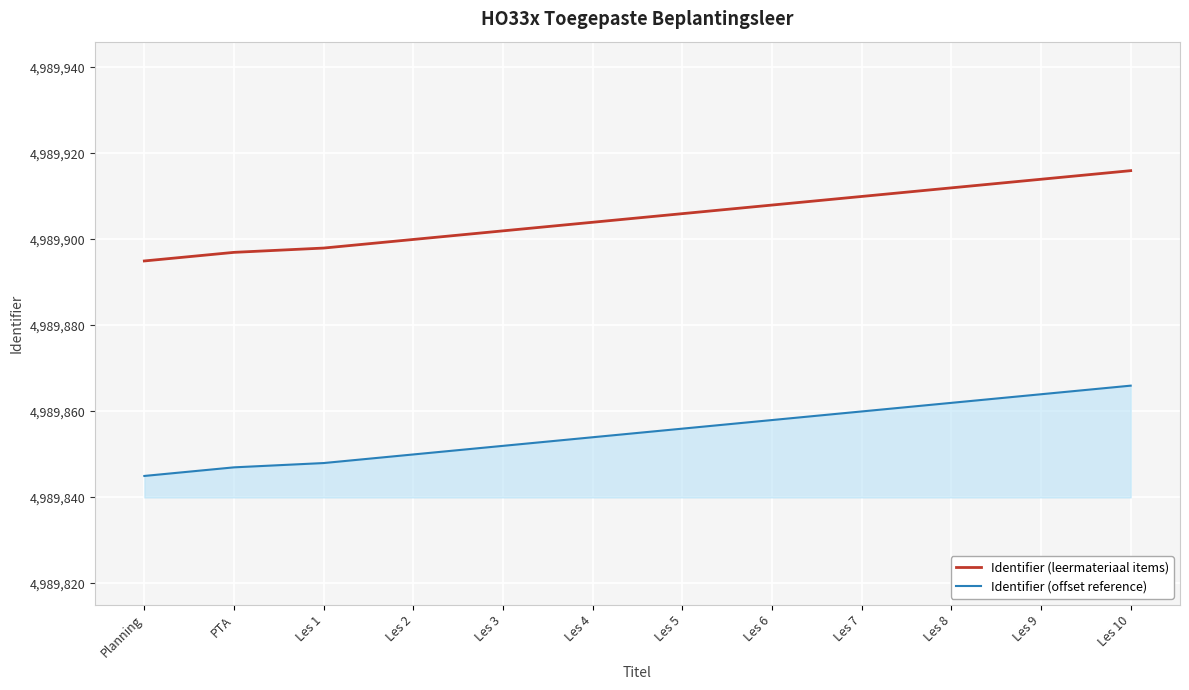

What is the smallest value displayed?

4989845